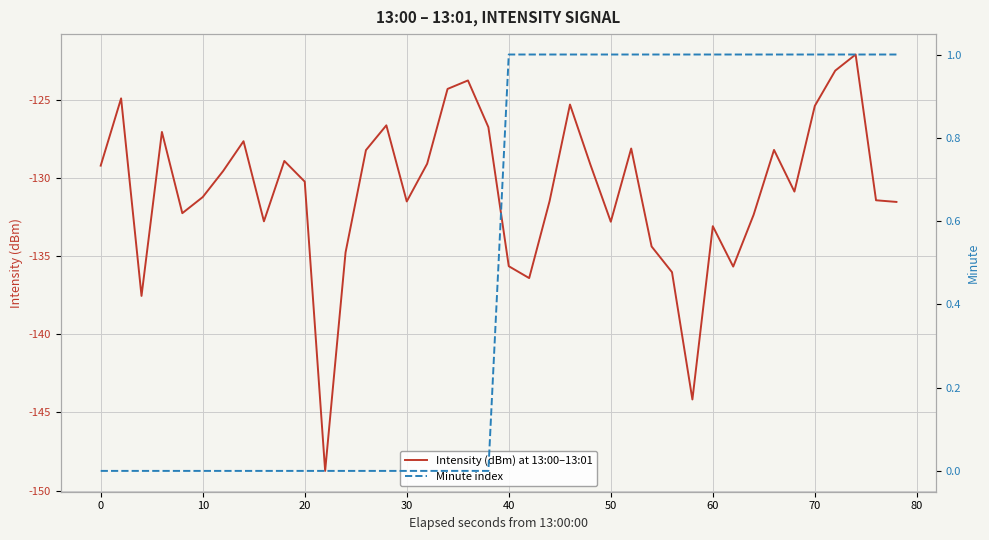

Reading left to right, transcribe all the data shown in this chart.

Intensity (dBm) at 13:00–13:01: -129.2	-124.9	-137.5	-127.1	-132.2	-131.2	-129.6	-127.6	-132.8	-128.9	-130.2	-148.7	-134.8	-128.2	-126.6	-131.5	-129.1	-124.3	-123.8	-126.7	-135.6	-136.4	-131.5	-125.3	-129.1	-132.8	-128.1	-134.4	-136.0	-144.2	-133.1	-135.7	-132.4	-128.2	-130.9	-125.4	-123.1	-122.1	-131.4	-131.5
Minute index: 0.0	0.0	0.0	0.0	0.0	0.0	0.0	0.0	0.0	0.0	0.0	0.0	0.0	0.0	0.0	0.0	0.0	0.0	0.0	0.0	1.0	1.0	1.0	1.0	1.0	1.0	1.0	1.0	1.0	1.0	1.0	1.0	1.0	1.0	1.0	1.0	1.0	1.0	1.0	1.0